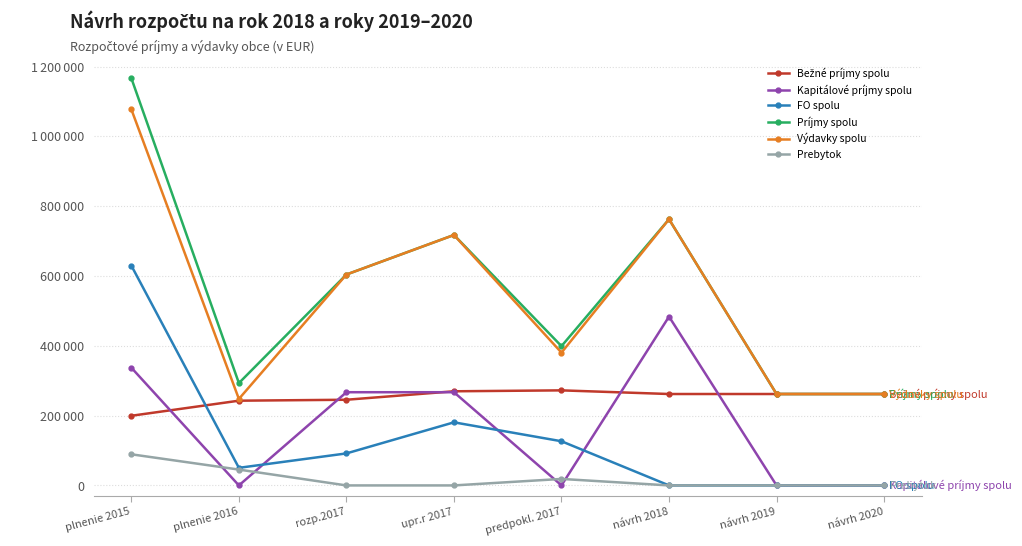

List the series in order of their peak value, highest first.

Príjmy spolu, Výdavky spolu, FO spolu, Kapitálové príjmy spolu, Bežné príjmy spolu, Prebytok